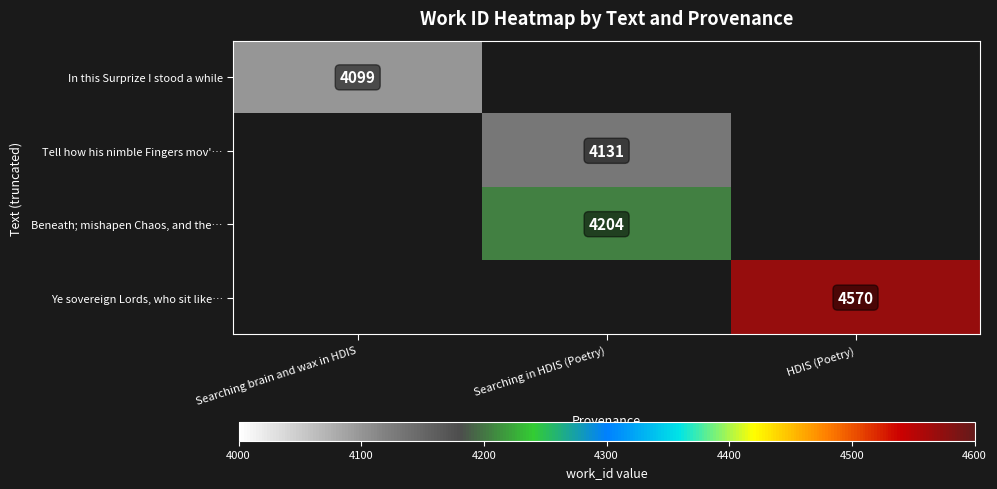

True or false: In this Surprize I stood a while has a value of 4099 at Searching brain and wax in HDIS.

True